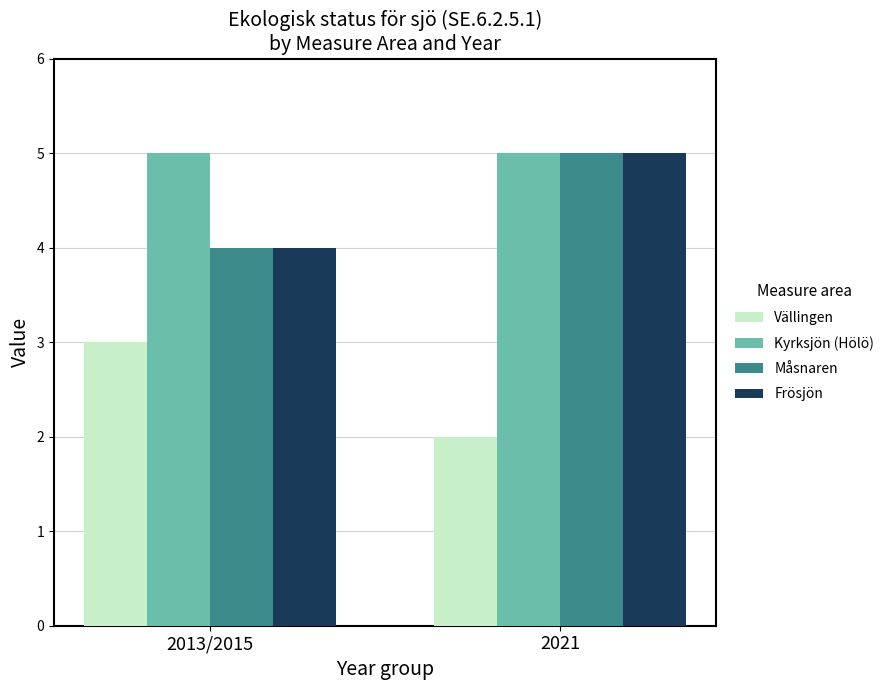

What position from the right is 2021?

1